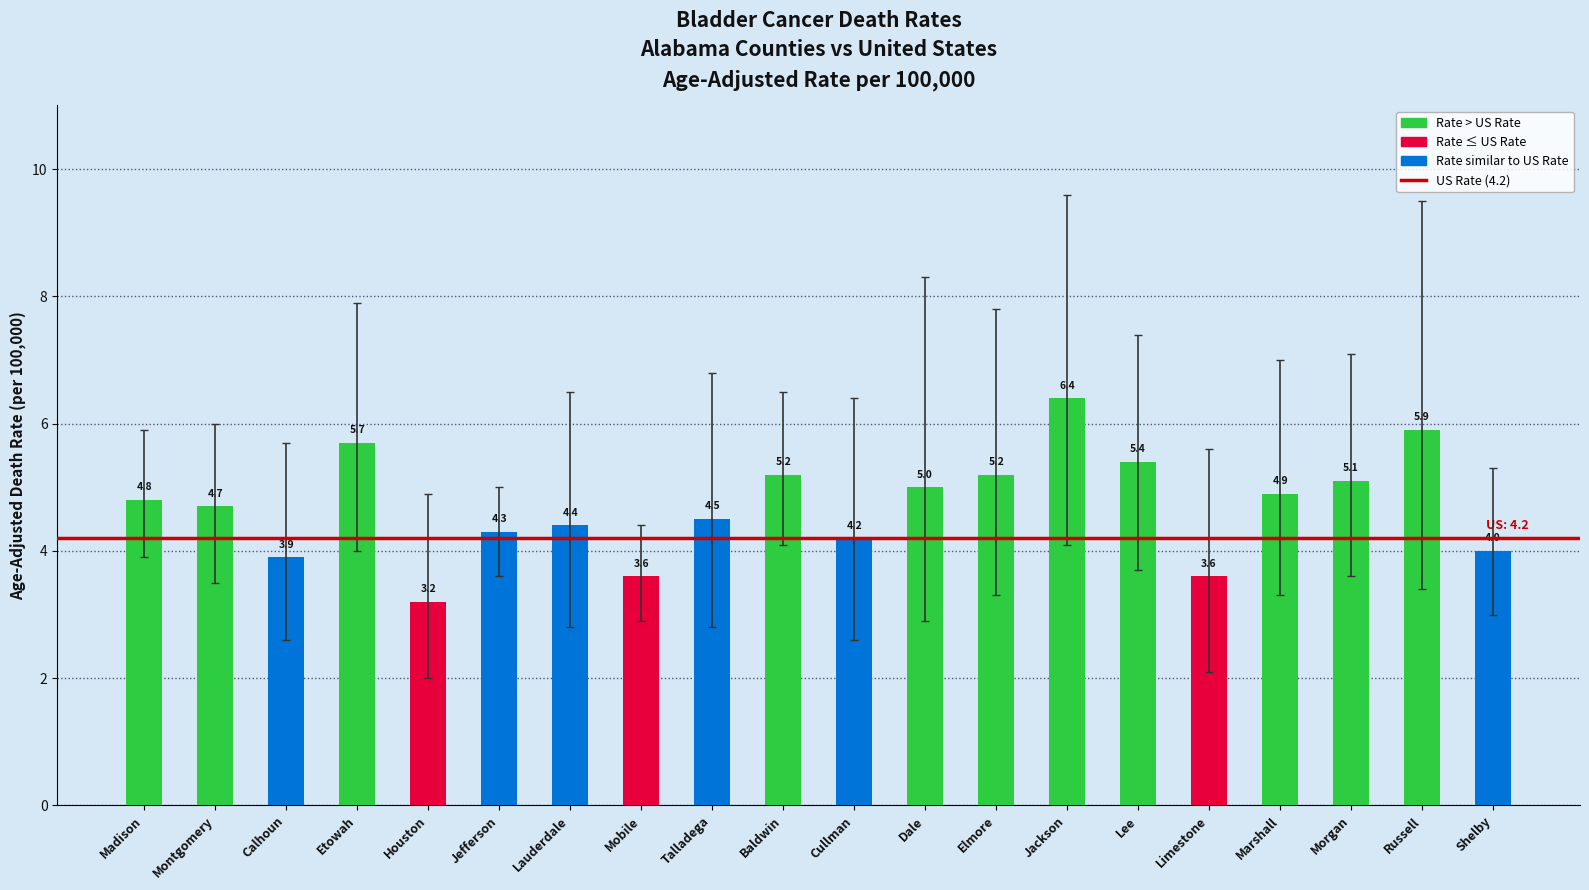

What is the greatest value displayed?

6.4